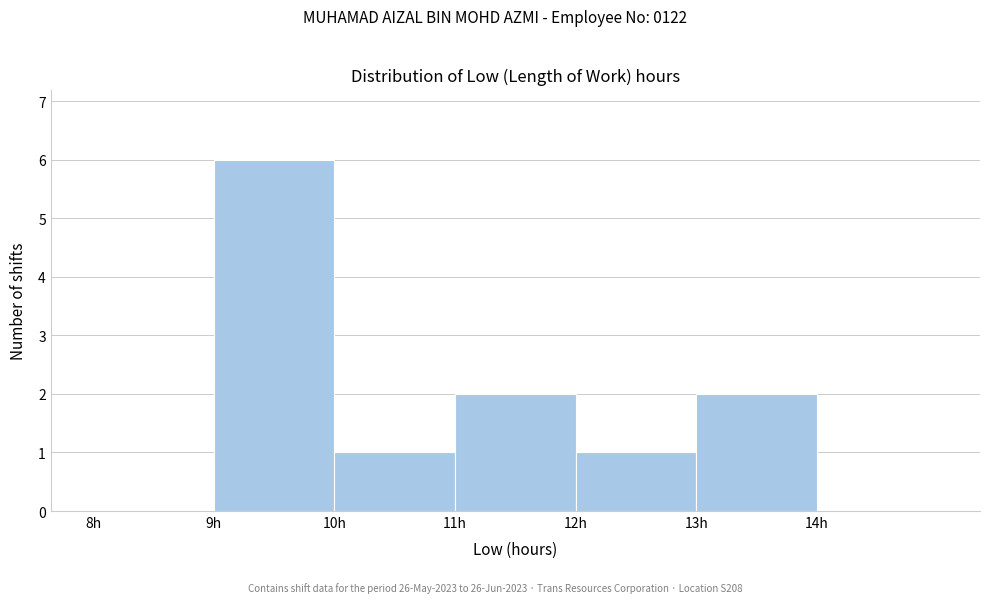

Which range on the x-axis has the tallest bar?

9 to 10